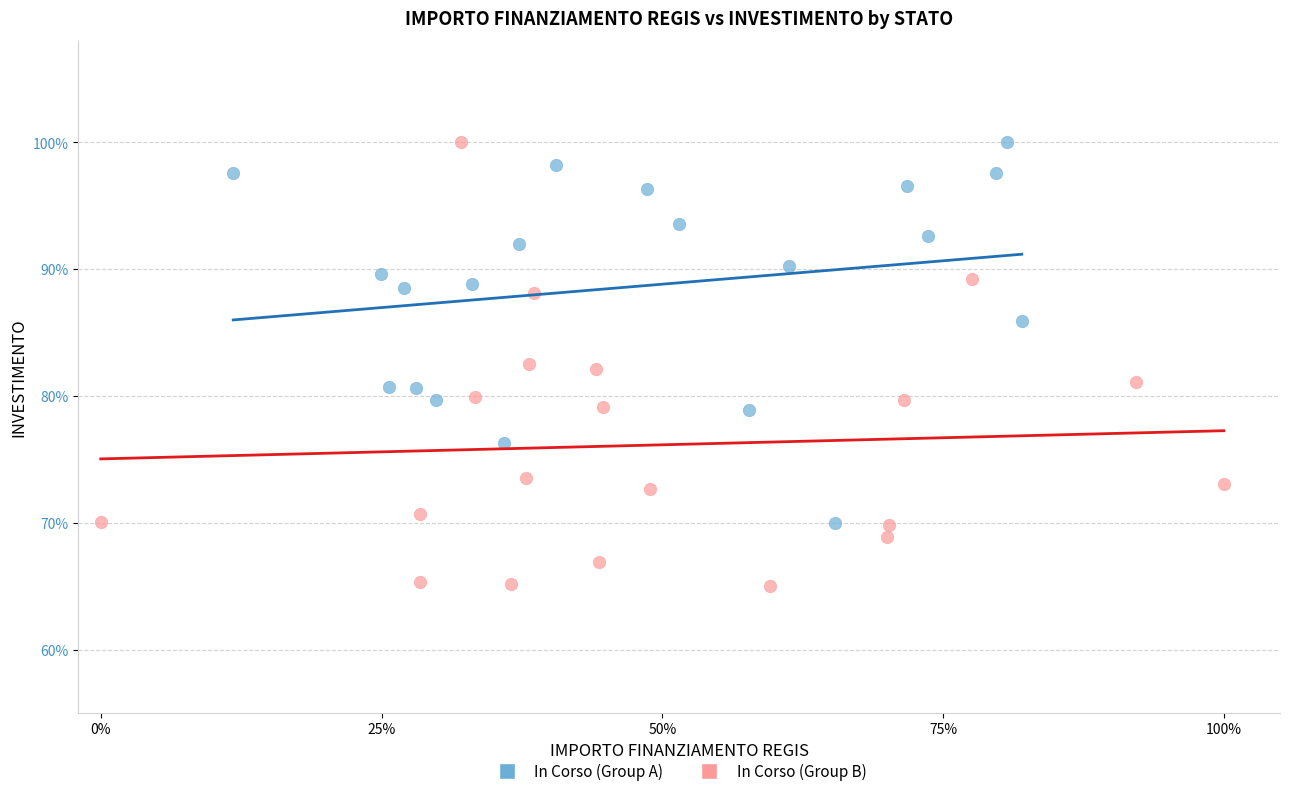

Which series reaches the minimum Y coordinate?

In Corso (Group B)